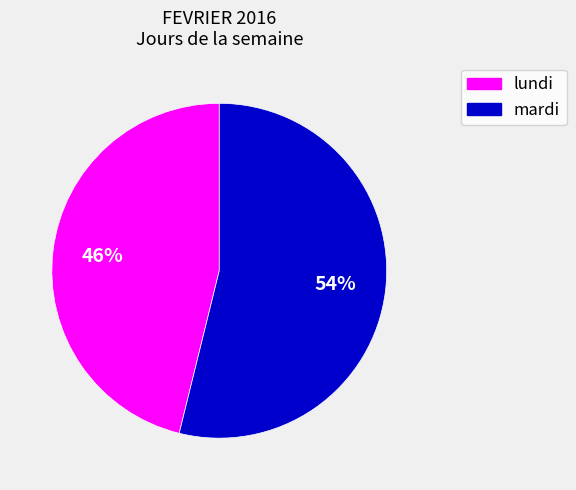

Does any single category account for the majority?

Yes